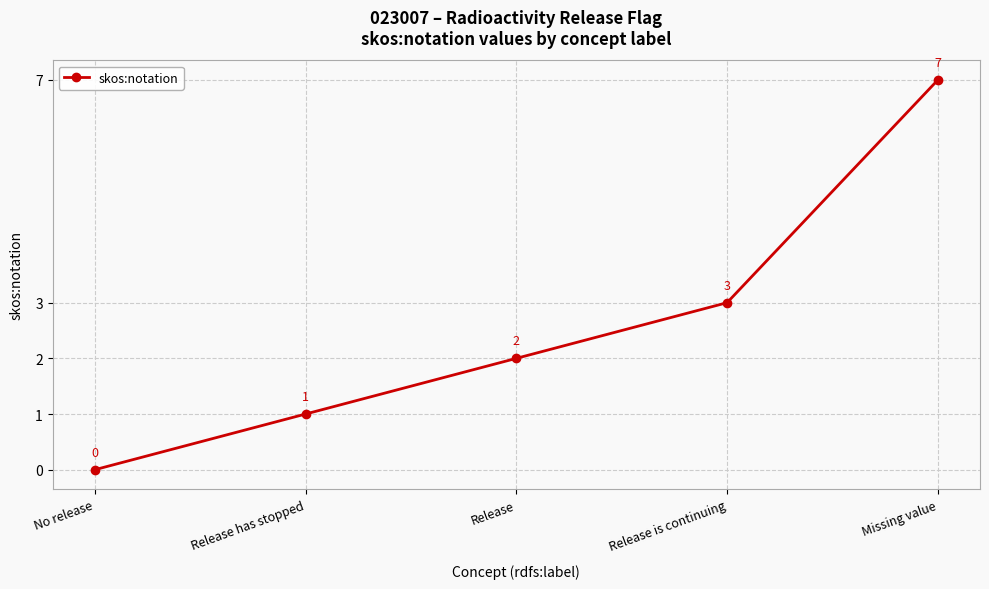

At which label is the value closest to 3?

Release is continuing